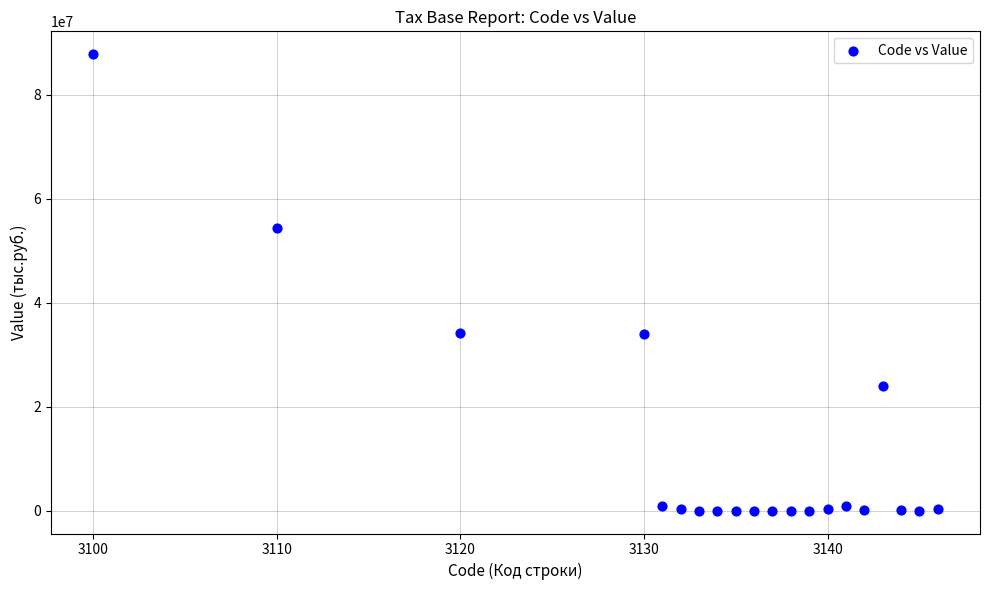

What is the range of Y values (max minus min)?

87843628